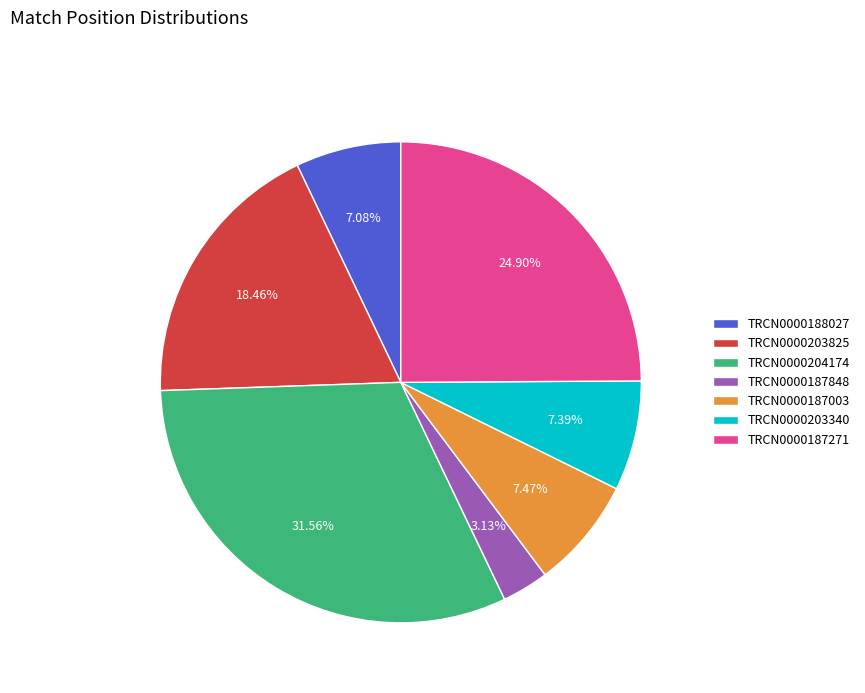

To the nearest percent, what portion does TRCN0000187003 represent?

7%